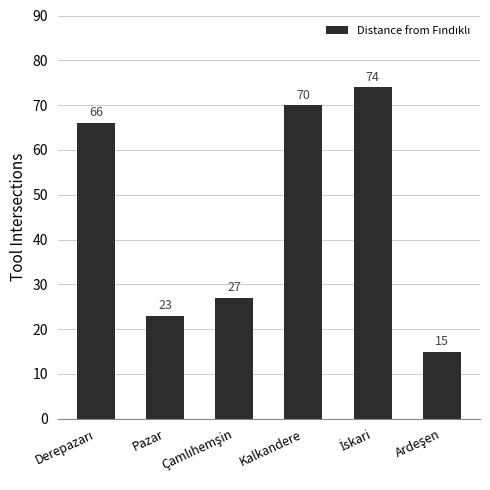

What position from the left is Pazar?

2